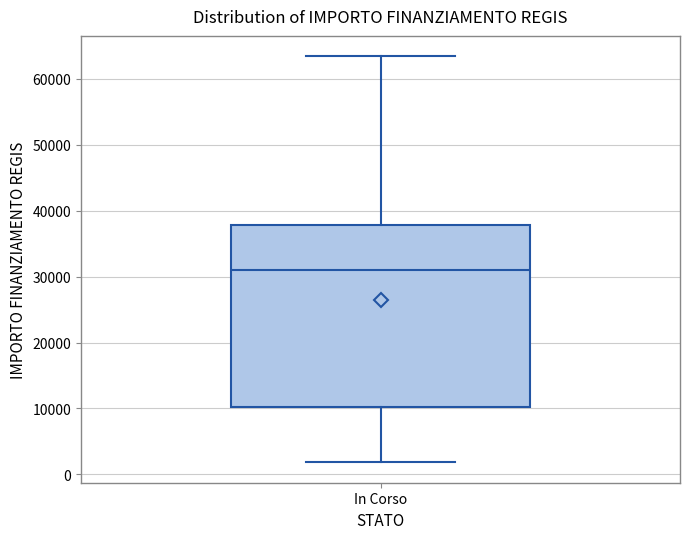

Transcribe this box plot: give where the median line is, the range the box spans, and where the two whiskers end, as read against the y-axis. The values are not printed on the chart, so give them approximately, as read against the axis.

median 31000, box 10000 to 38000, whiskers 2000 to 63000